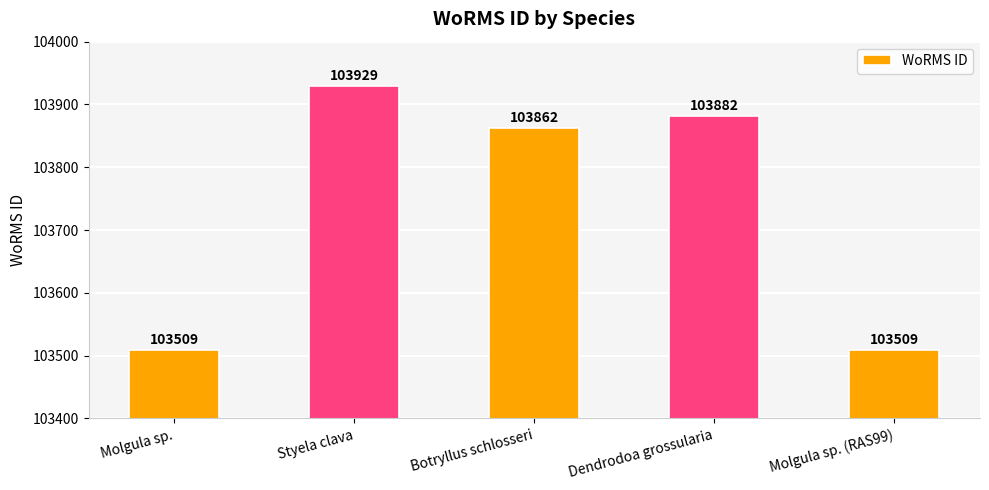

How many data points does each series have?

5